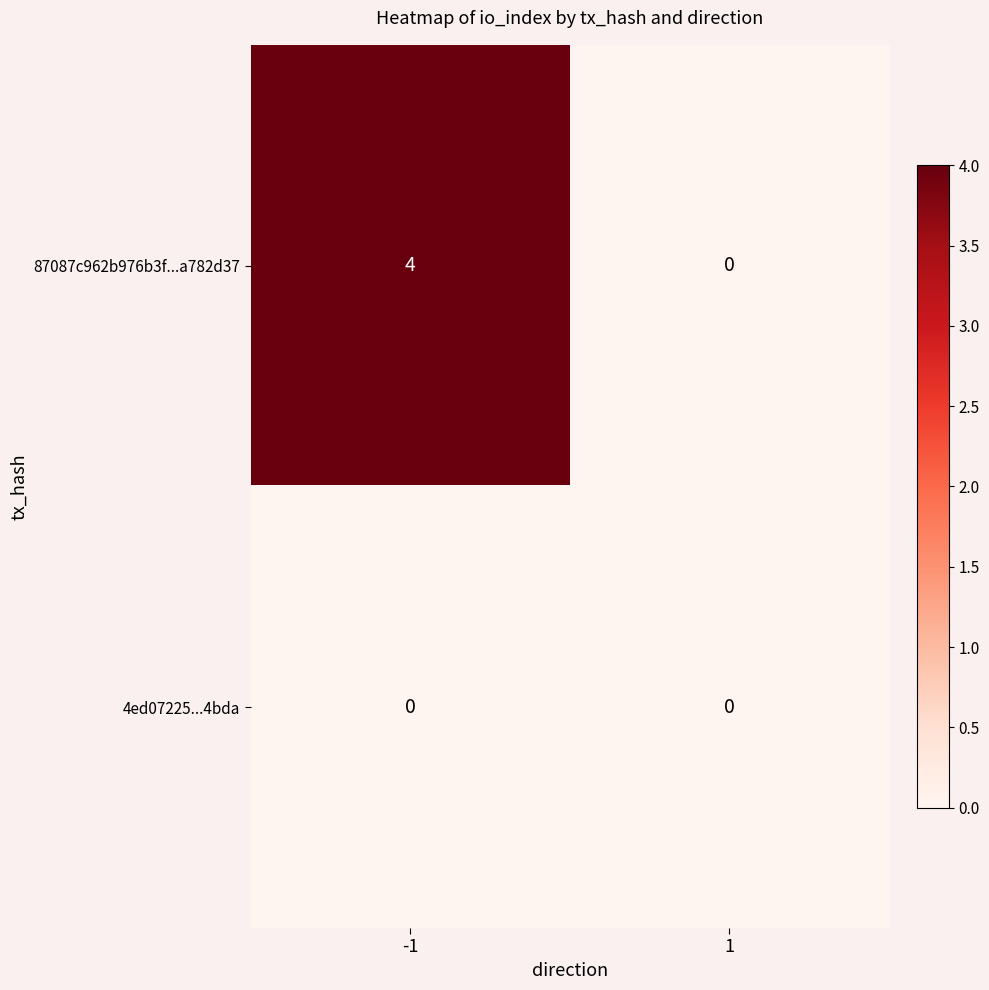

What is the greatest value displayed?

4